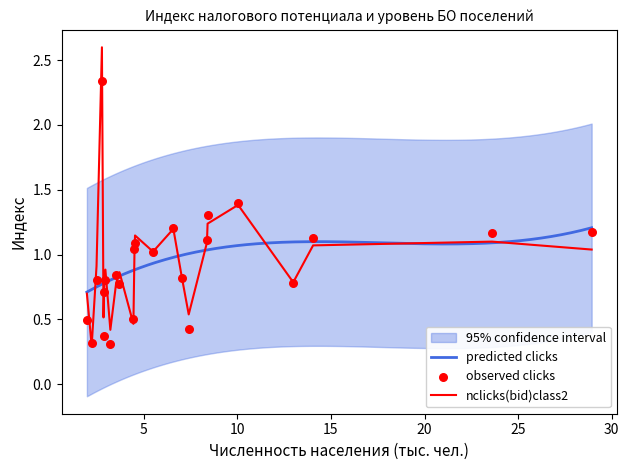

At how many categories does at least one series exceed 1?

11